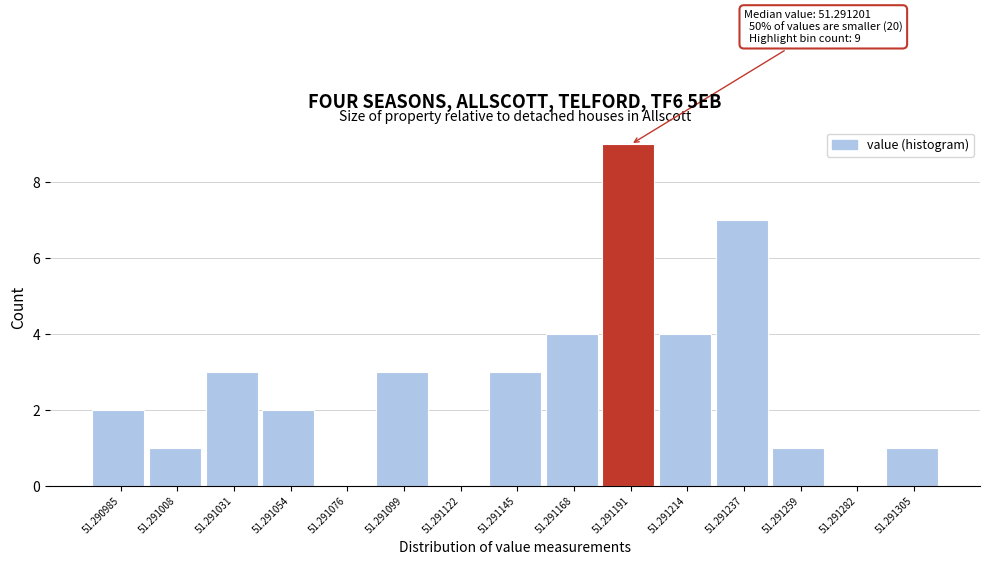

Reading left to right, what are all the values shown in this chart?

51.290985=2	51.291008=1	51.291031=3	51.291054=2	51.291076=0	51.291099=3	51.291122=0	51.291145=3	51.291168=4	51.291191=9	51.291214=4	51.291237=7	51.291259=1	51.291282=0	51.291305=1